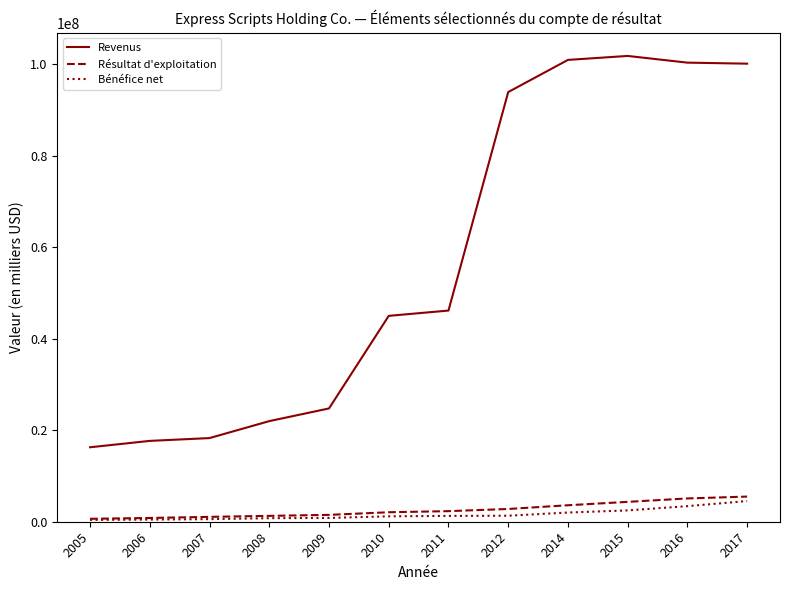

How many lines are shown in the chart?

3